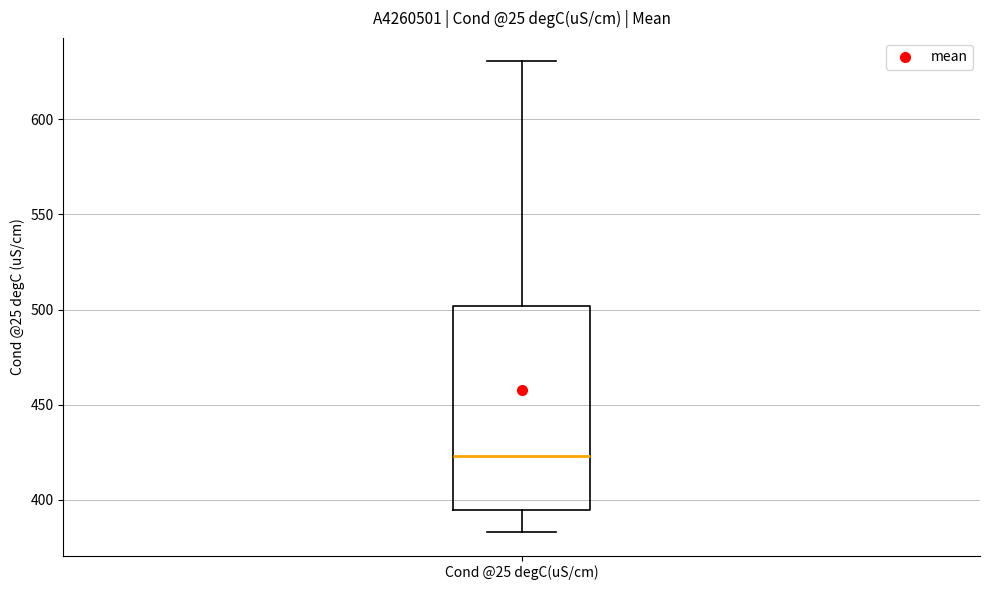

Where does the lower whisker of the box for Cond @25 degC(uS/cm) end on the y-axis? The values are not printed on the chart, so give them approximately, as read against the axis.

385